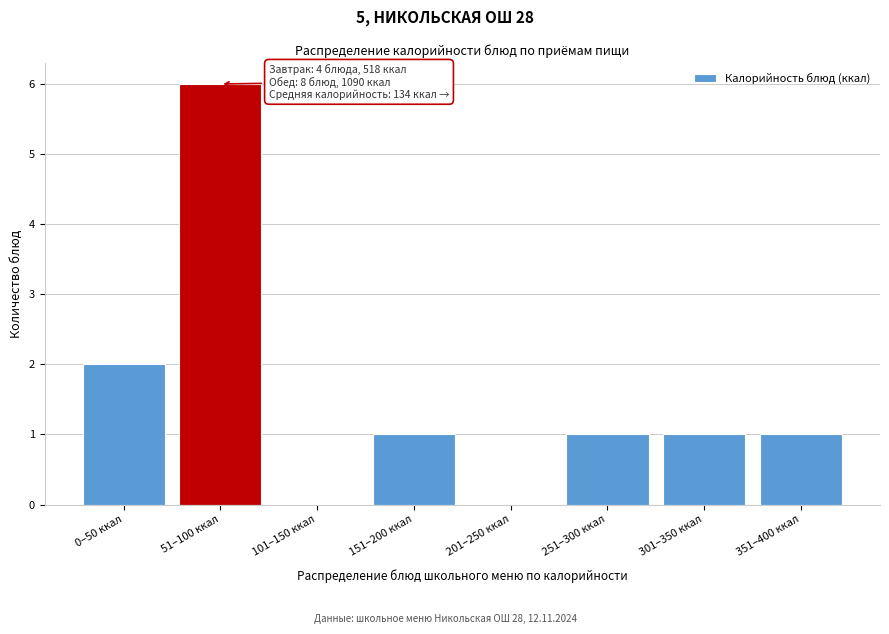

Reading left to right, what are all the values shown in this chart?

0–50 ккал=2	51–100 ккал=6	101–150 ккал=0	151–200 ккал=1	201–250 ккал=0	251–300 ккал=1	301–350 ккал=1	351–400 ккал=1